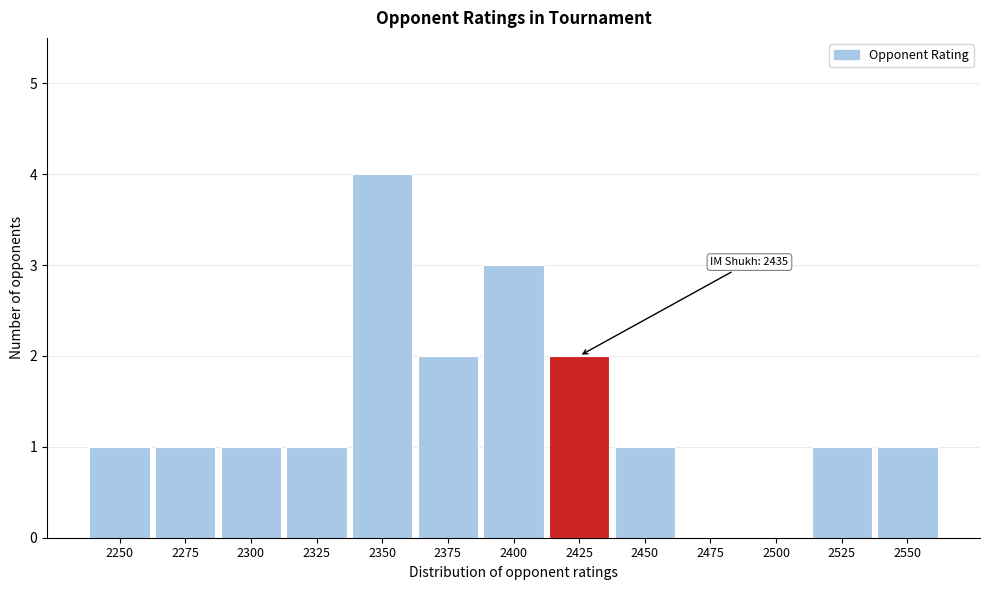

Reading right to left, list all the values displayed in this chart.

2550=1	2525=1	2500=0	2475=0	2450=1	2425=2	2400=3	2375=2	2350=4	2325=1	2300=1	2275=1	2250=1